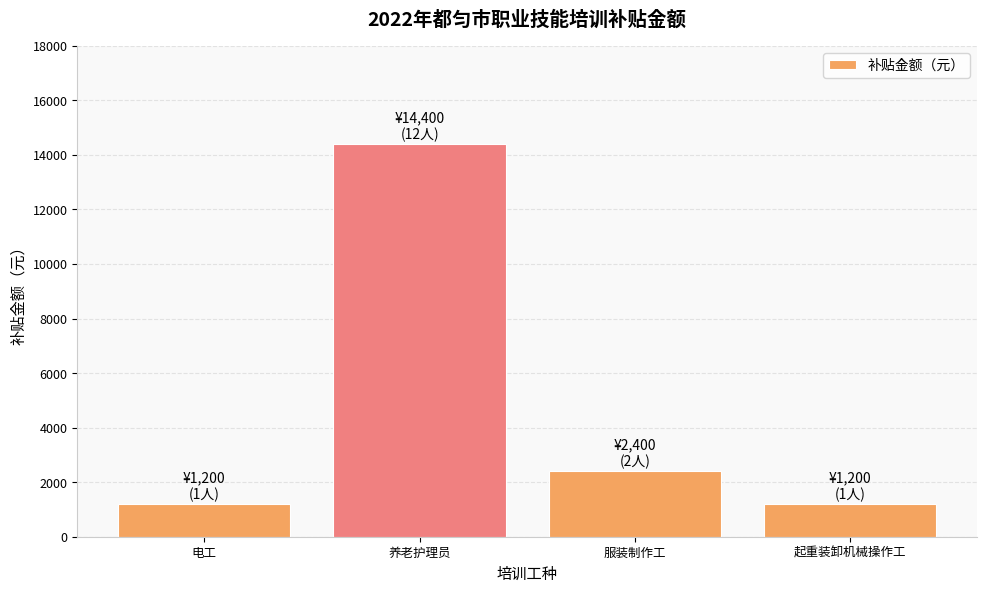

How many data points does each series have?

4